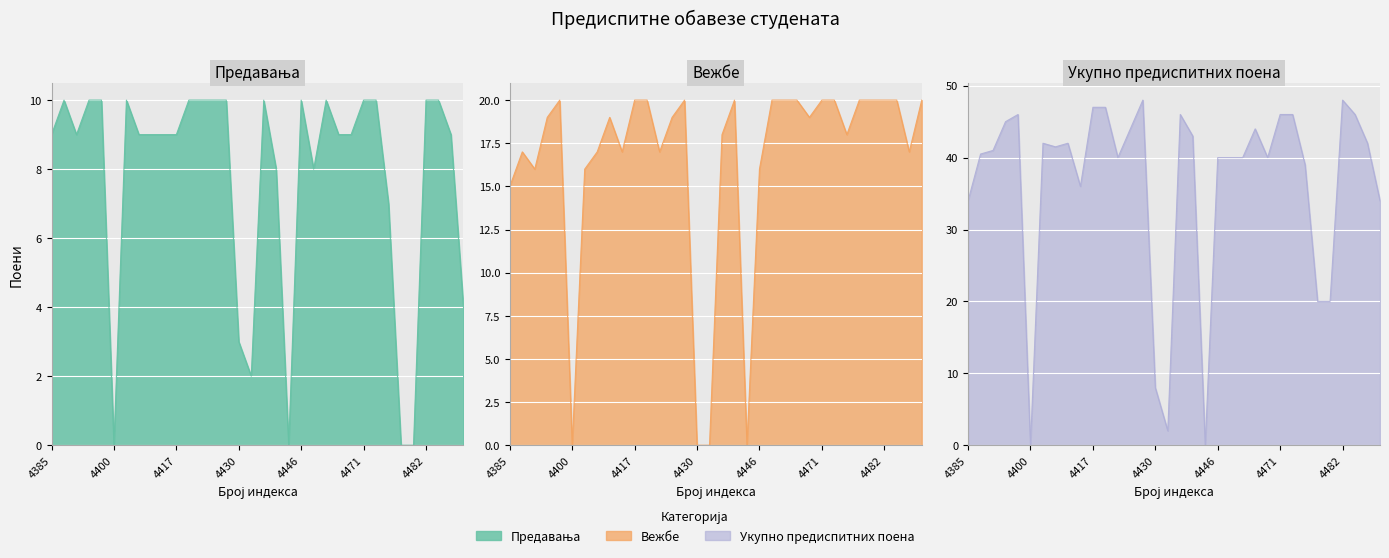

List the series in order of their overall mean, lowest first.

Предавања, Вежбе, Укупно предиспитних поена